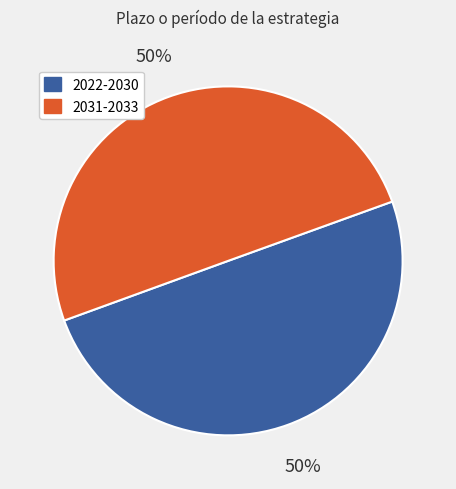

To the nearest percent, what is the average slice percentage?

50%